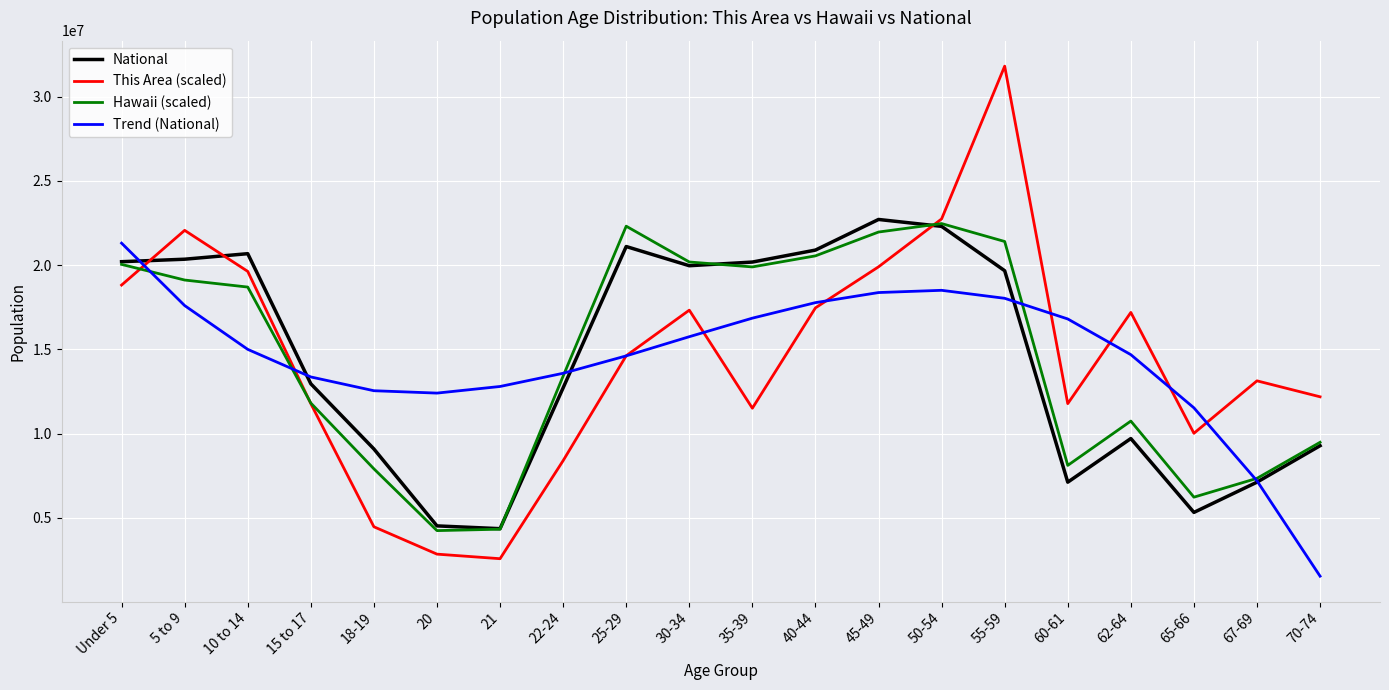

Is it true that Hawaii (scaled) equals 8716282.5 at 40-44?

False